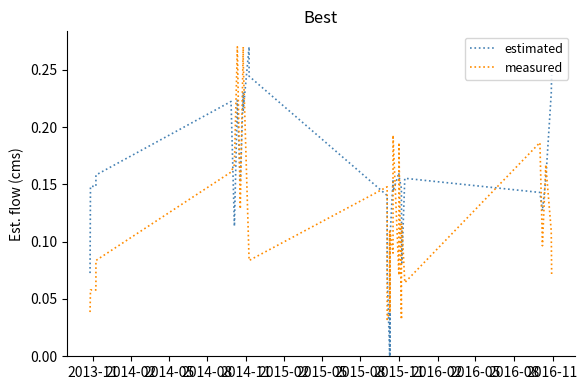

What is the average value of the measured series?

0.1